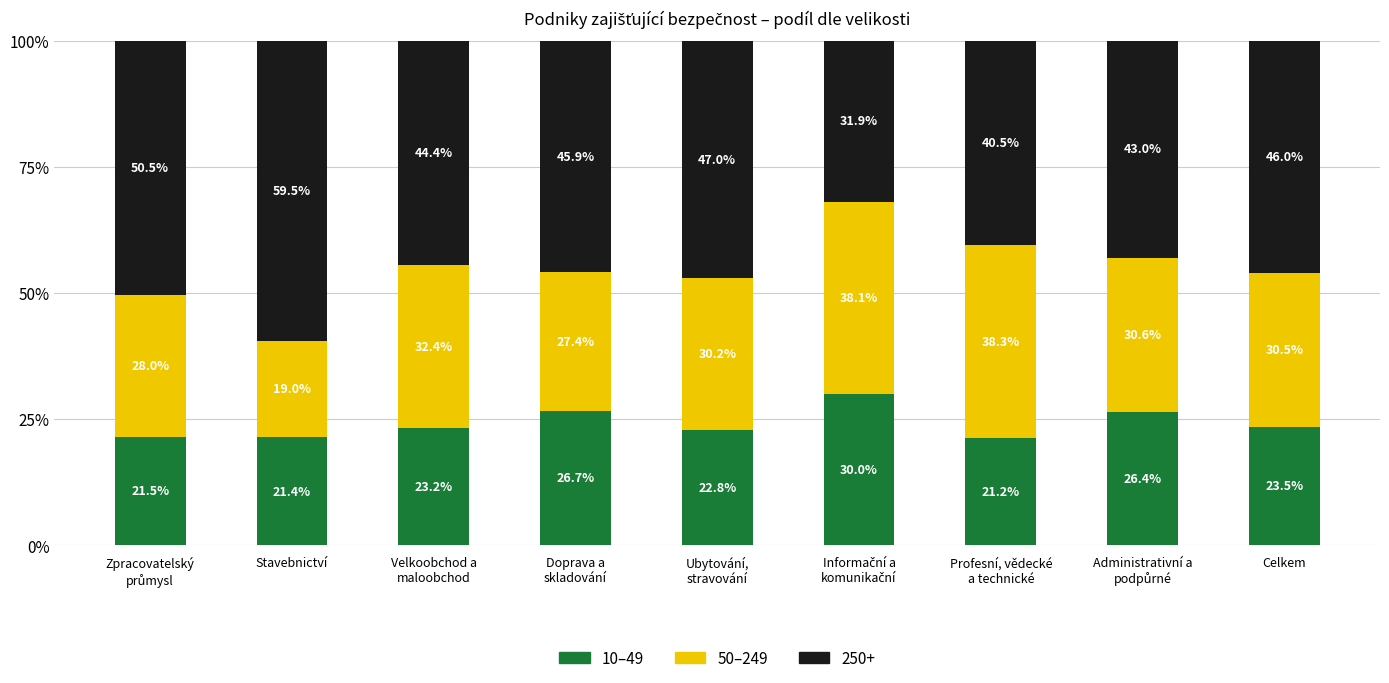

True or false: 10–49 has a value of 23.5 at Celkem.

True